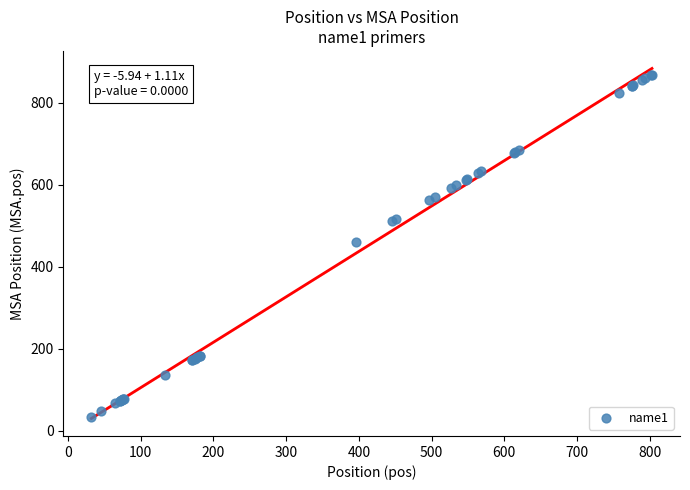

What Y value in the scatter plot is closest to 450?

461